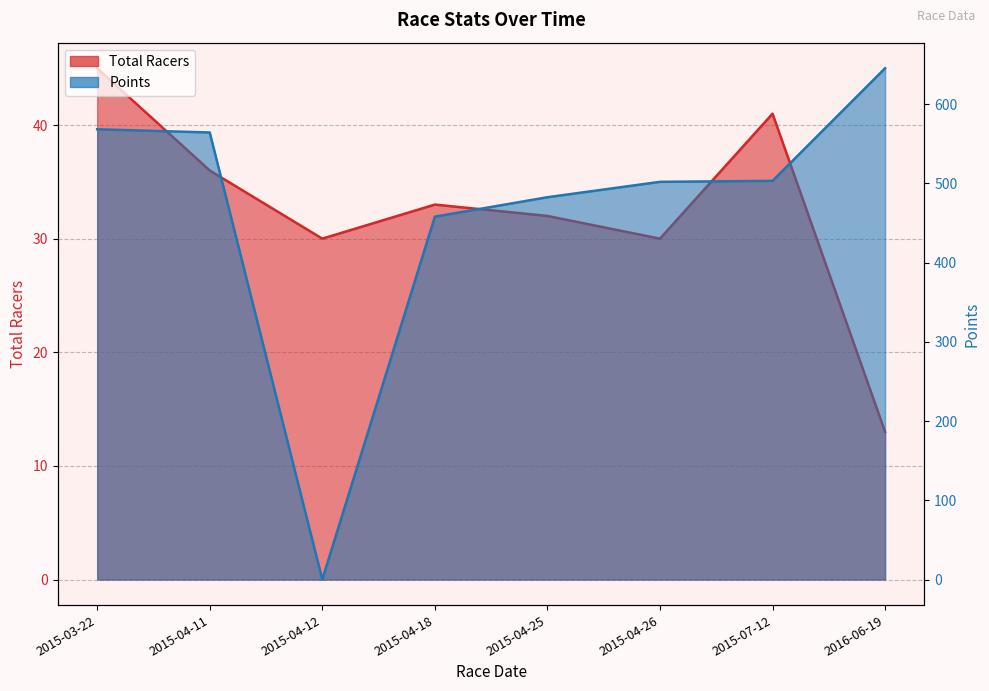

True or false: Total Racers and Points intersect in this chart.

True